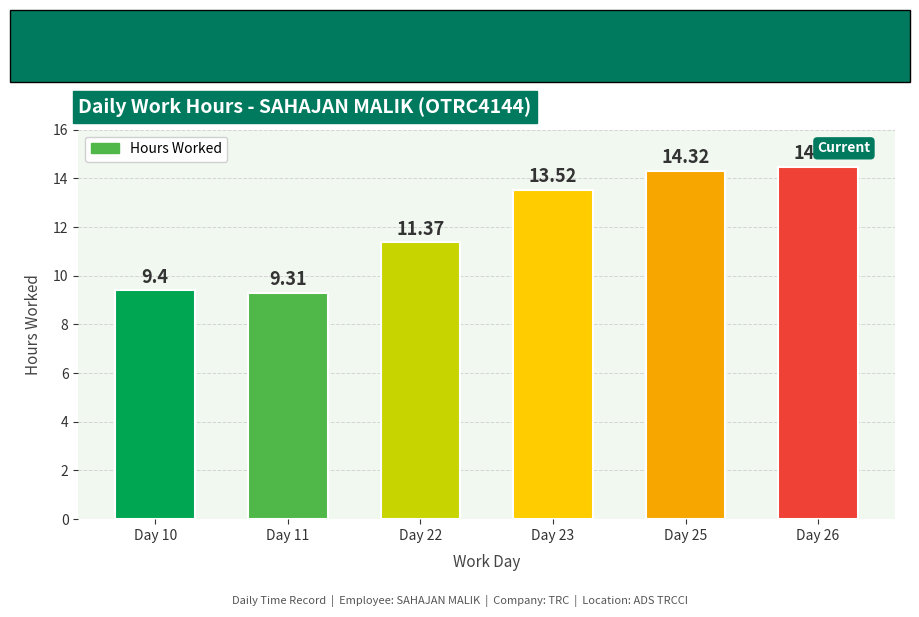

The chart shows a value of 15.3 at Day 11. True or false?

False